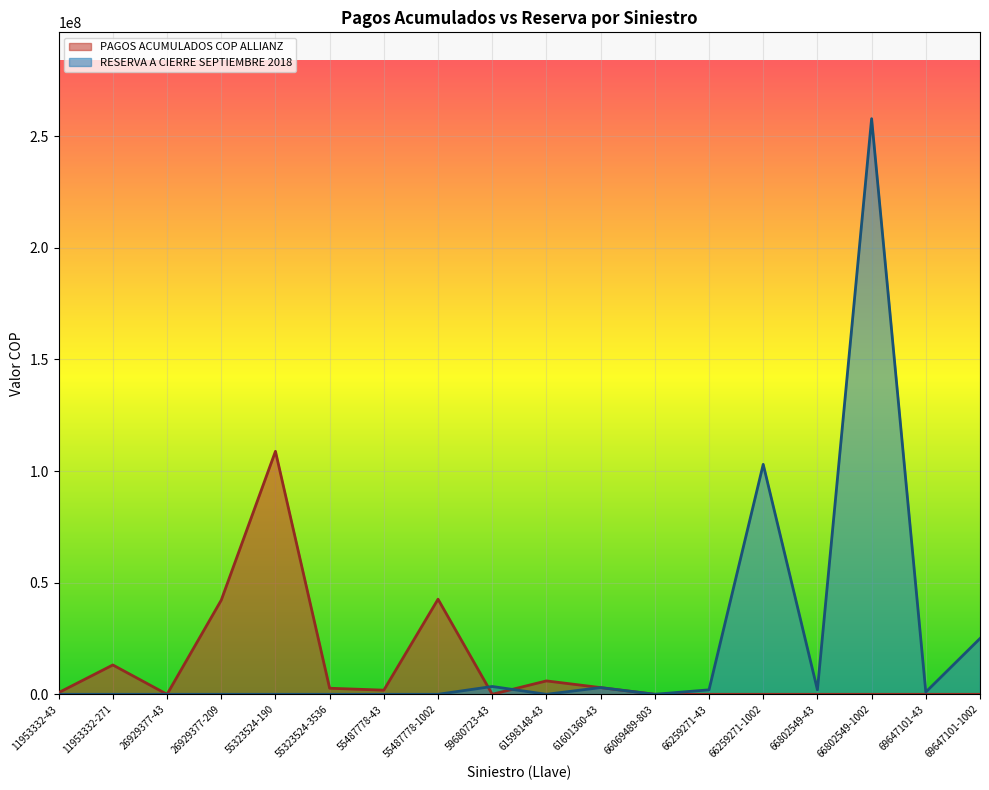

What is the spread (max minus min) of values at 59680723-43?

3500000